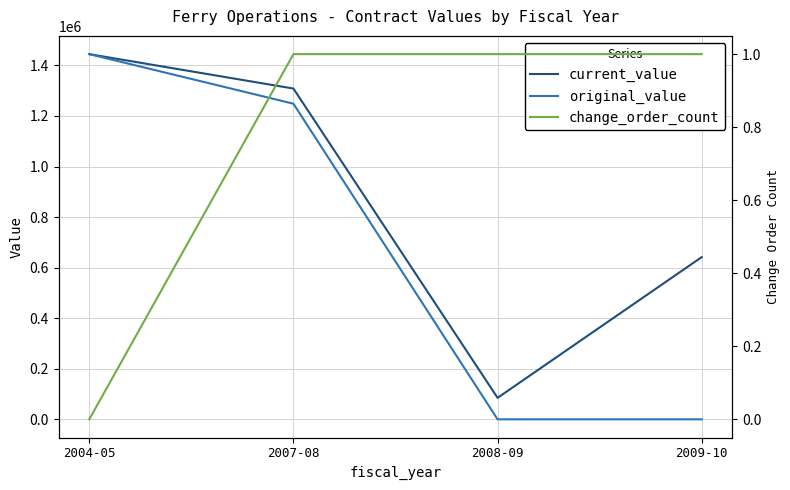

What is the label of the 4th point from the right?

2004-05